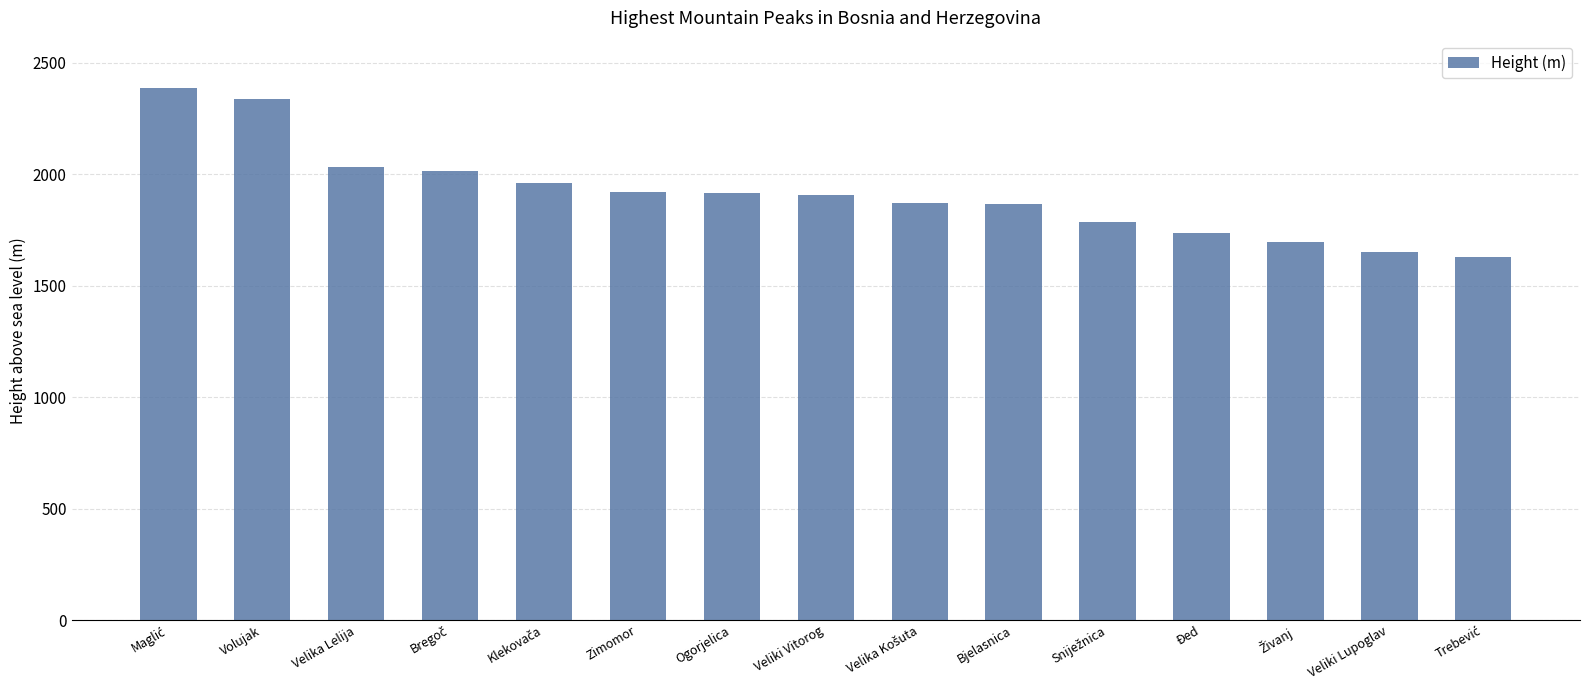

What is the value of the 1st bar from the left?

2386